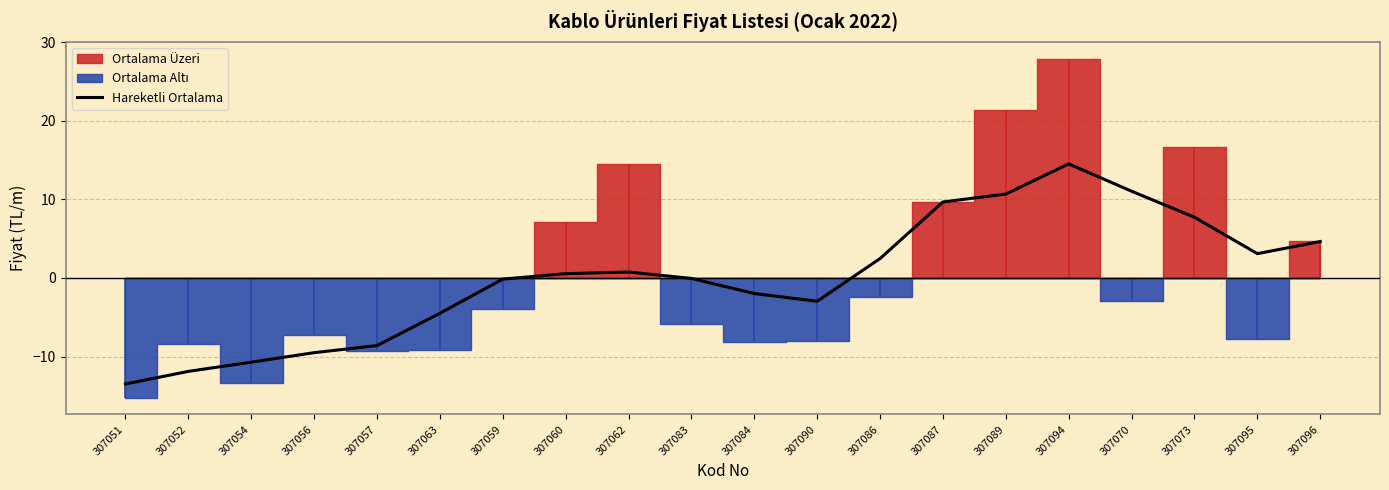

What is the difference between the maximum and minimum values?

28.0